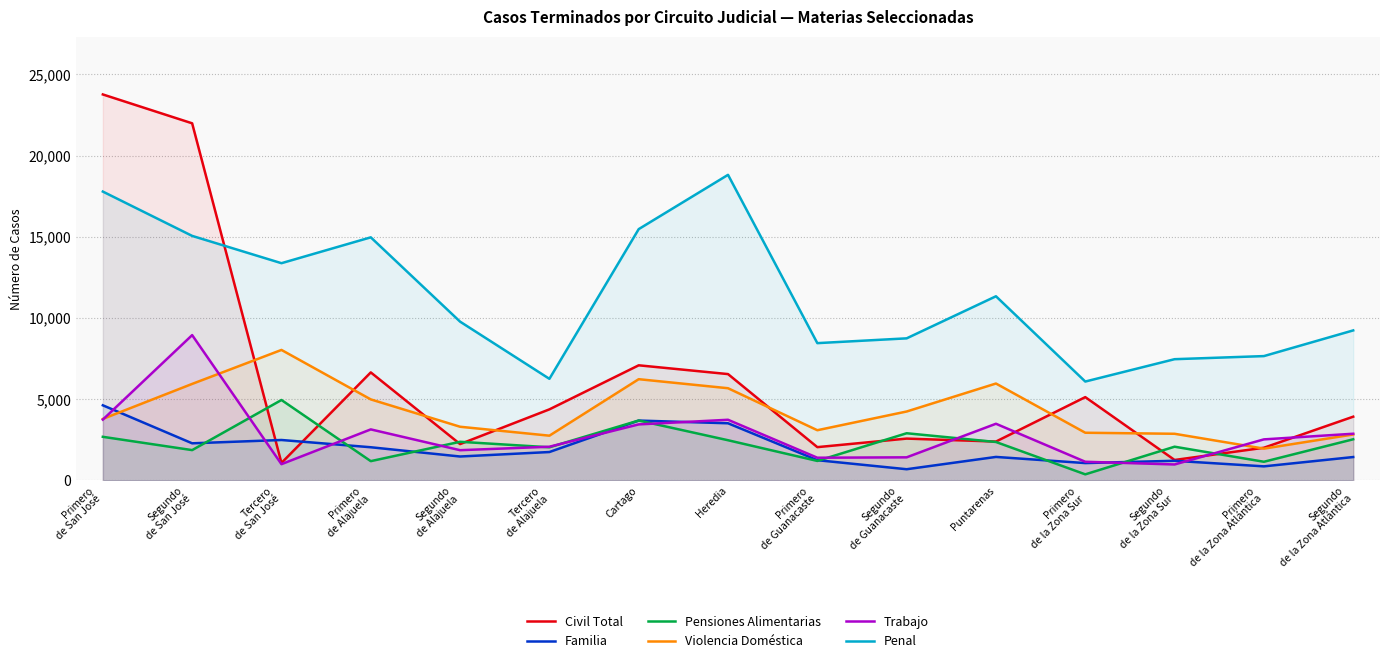

True or false: Penal and Pensiones Alimentarias intersect in this chart.

False